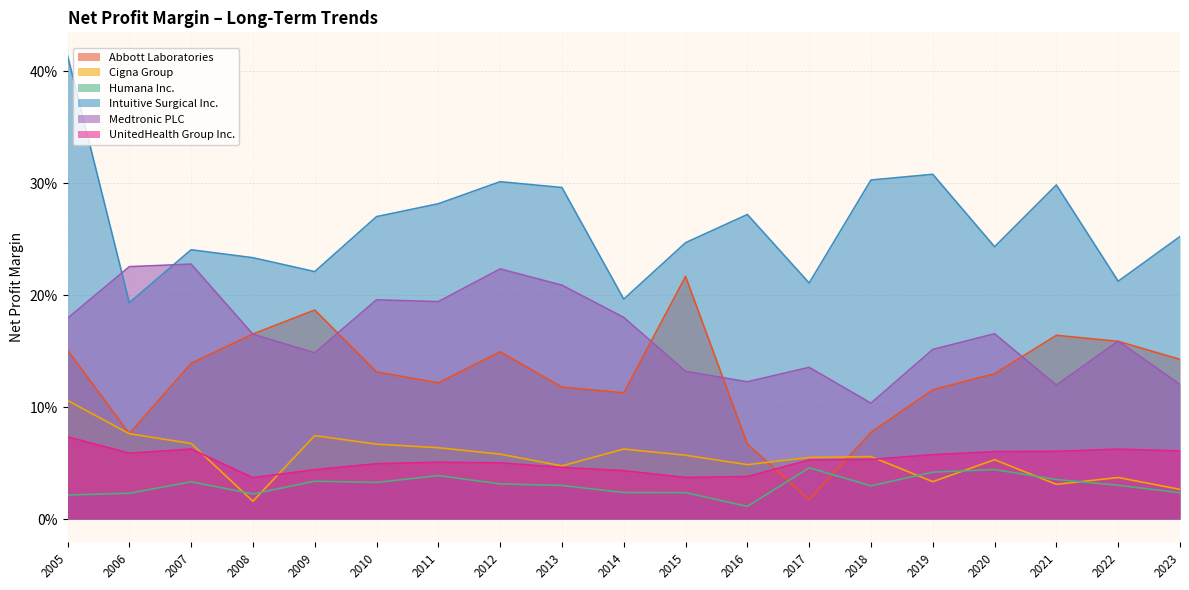

Does the chart have visible grid lines?

Yes